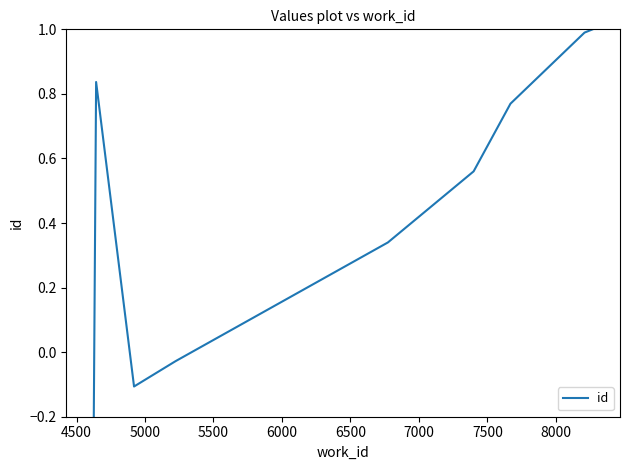

True or false: the data has more than 2 interior local peaks.

False